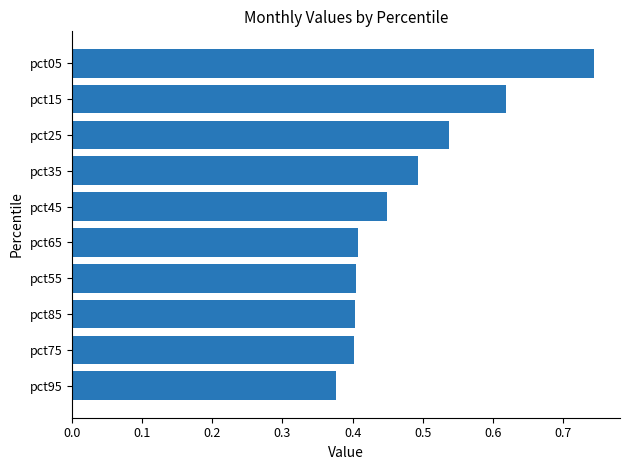

At which category does the chart reach its peak across all series?

pct05